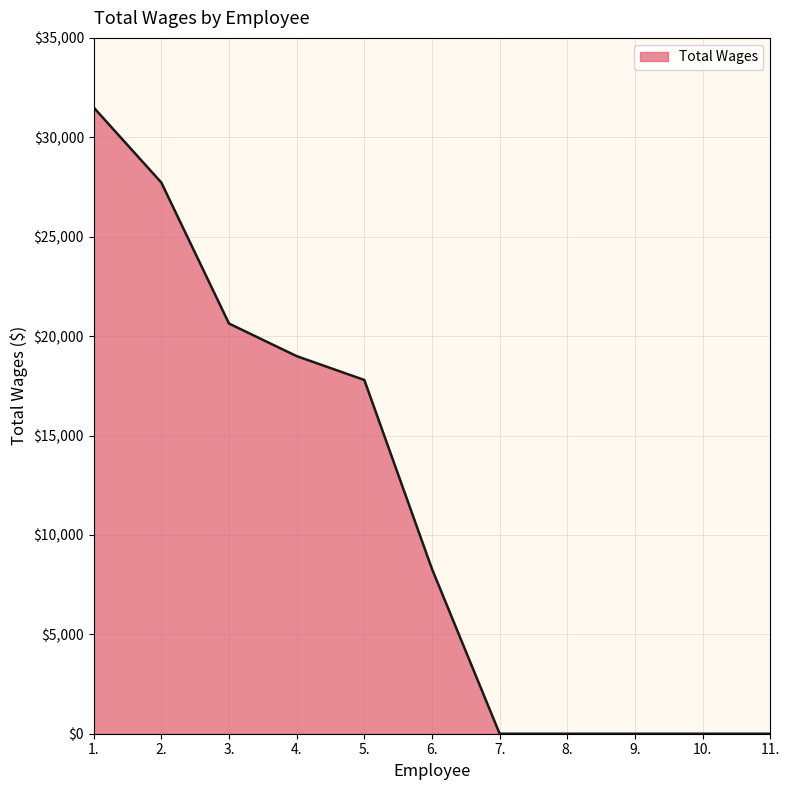

What position from the right is 4.?

8